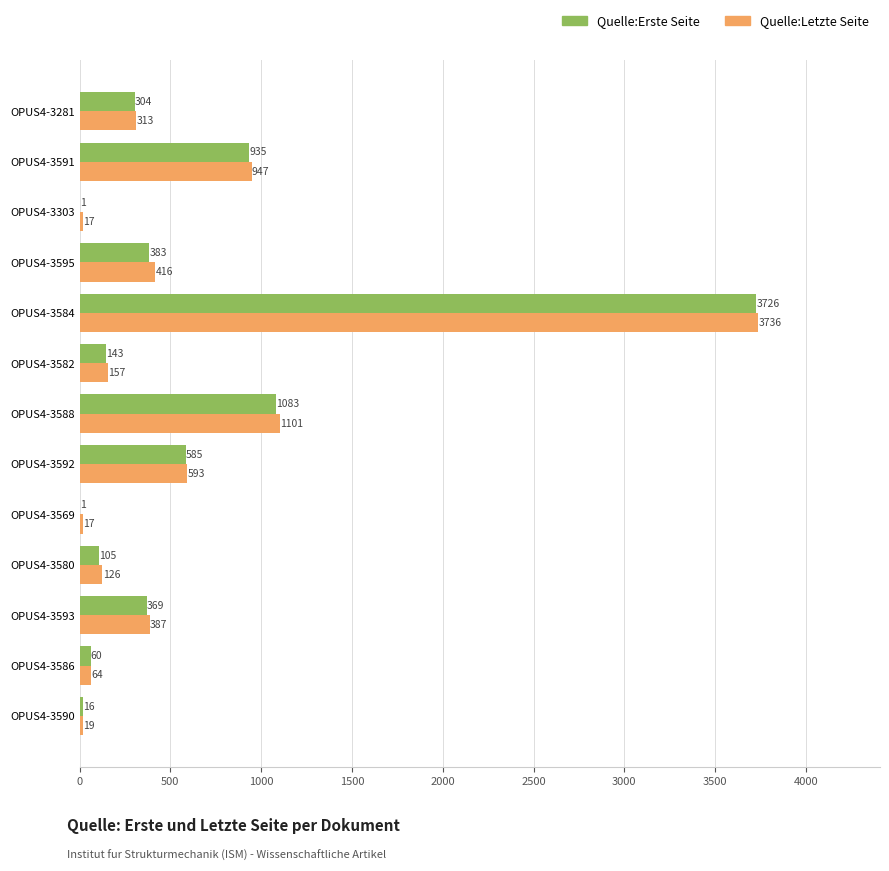

Which label corresponds to the largest value in the chart?

OPUS4-3584